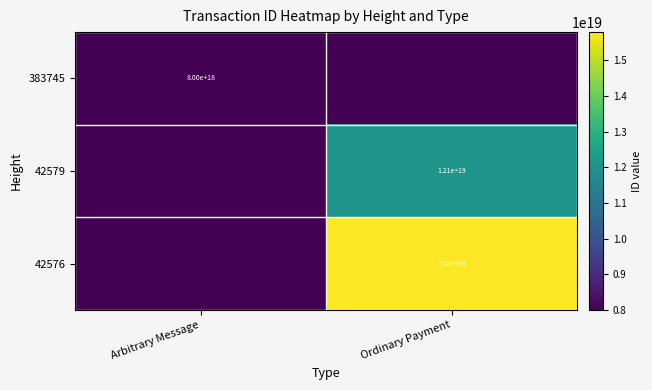

The 42576 series shows 15800000000000000000 at Ordinary Payment. True or false?

True